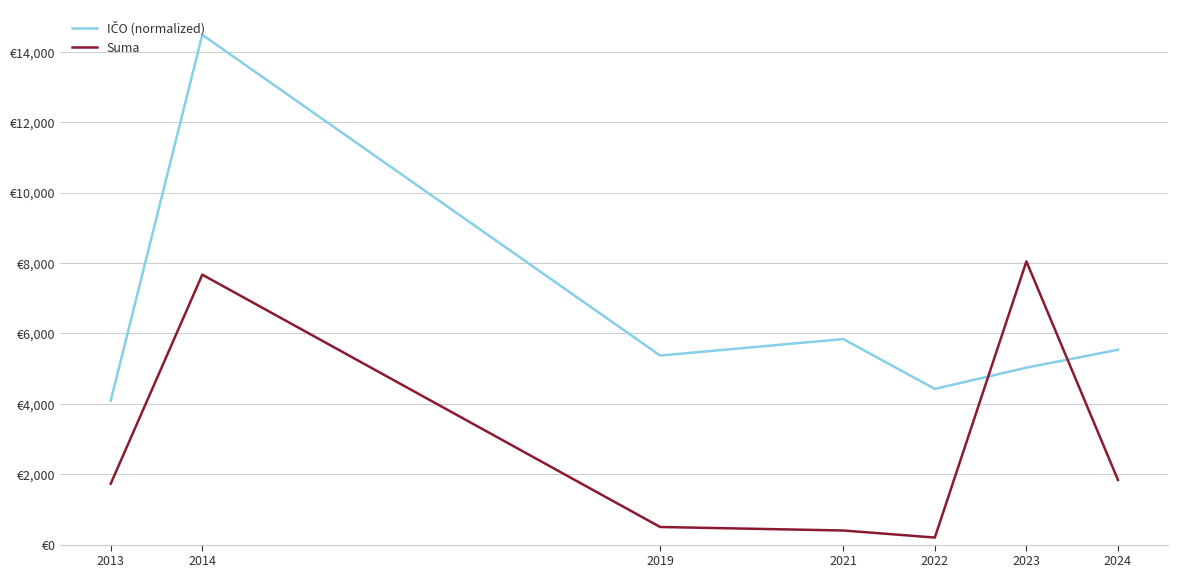

Does the chart have visible grid lines?

Yes